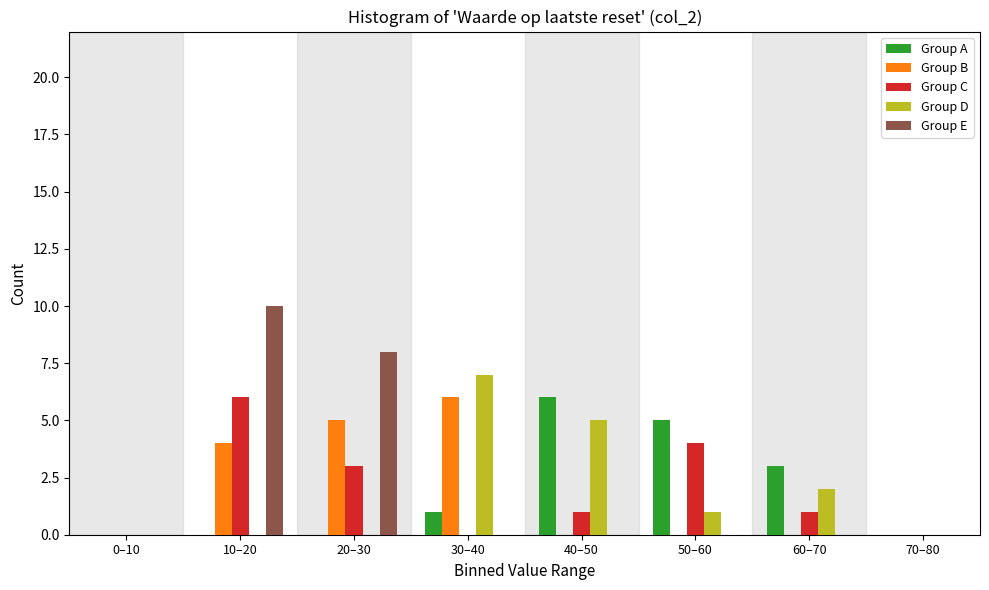

Which category has the highest value in the Group A series?

40–50